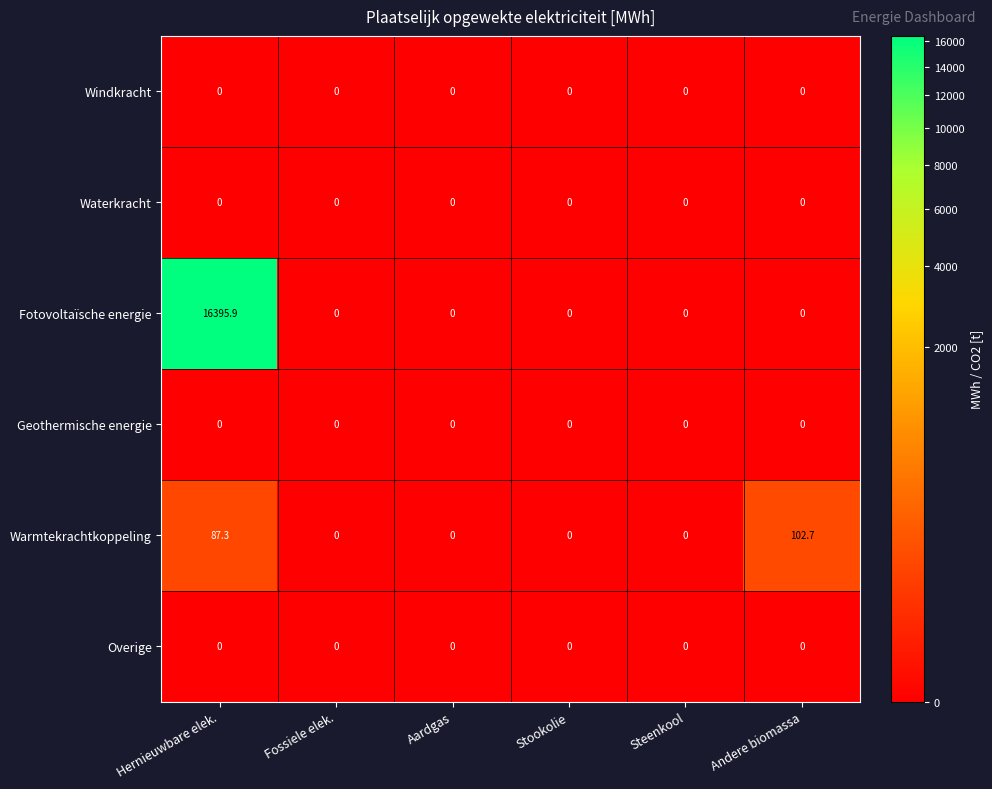

Which series changed the most between Stookolie and Andere biomassa?

Warmtekrachtkoppeling